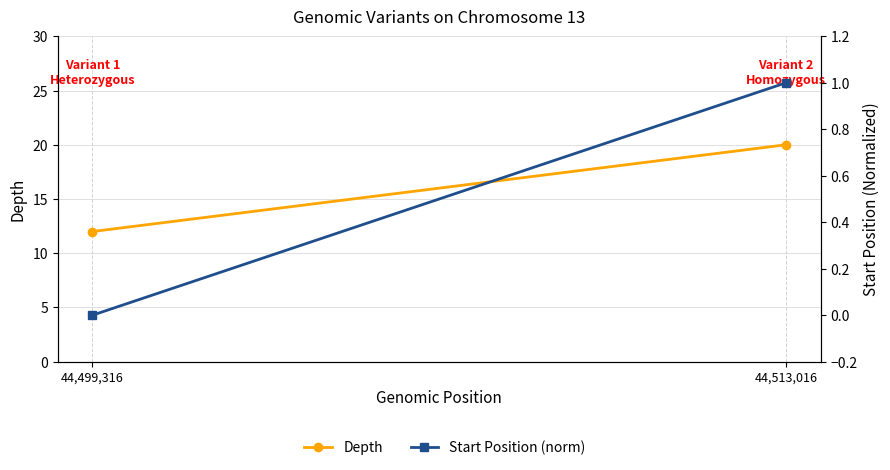

How many Depth values are between 12 and 20?

2